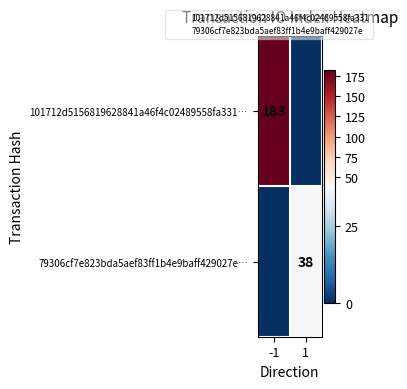

Where is 101712d5156819628841a46f4c02489558fa331… nearest to the value 91?

1